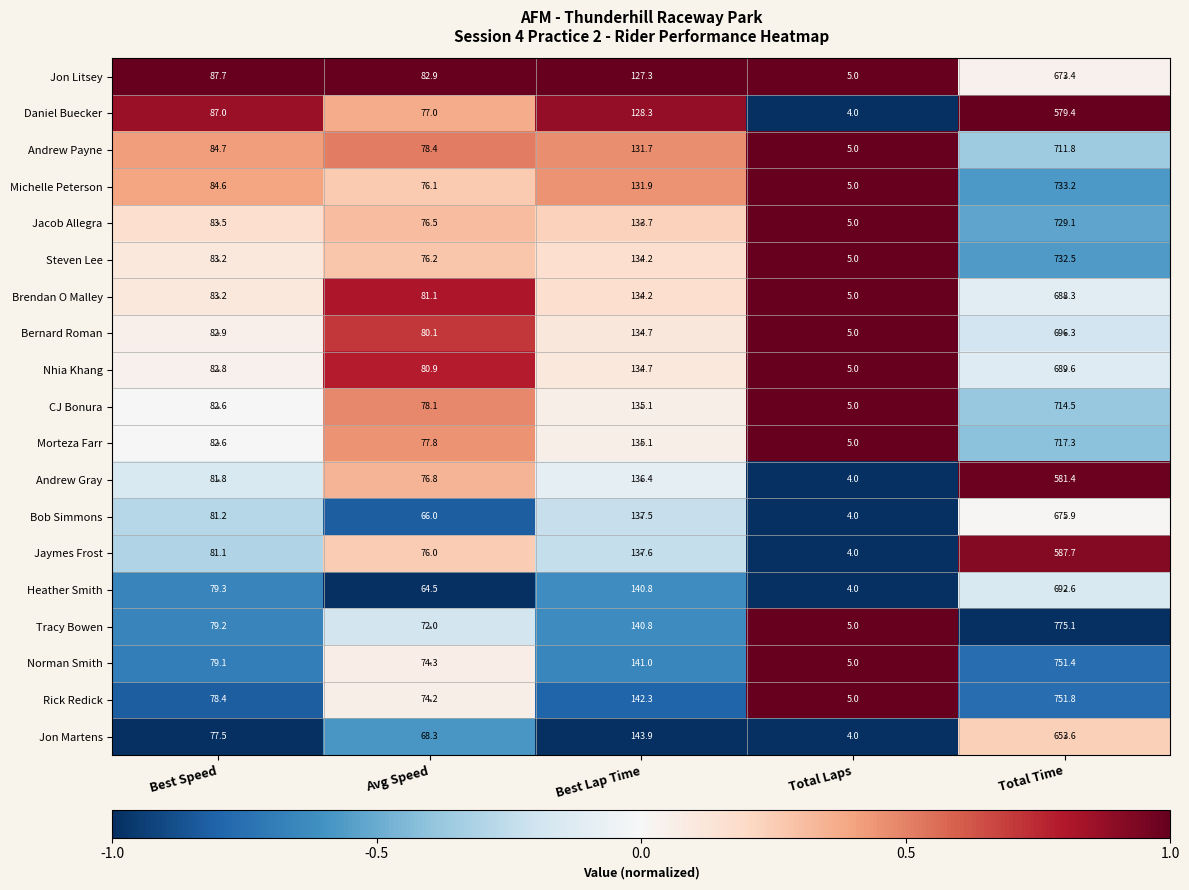

Where does the Nhia Khang series first go above 82?

Best Speed